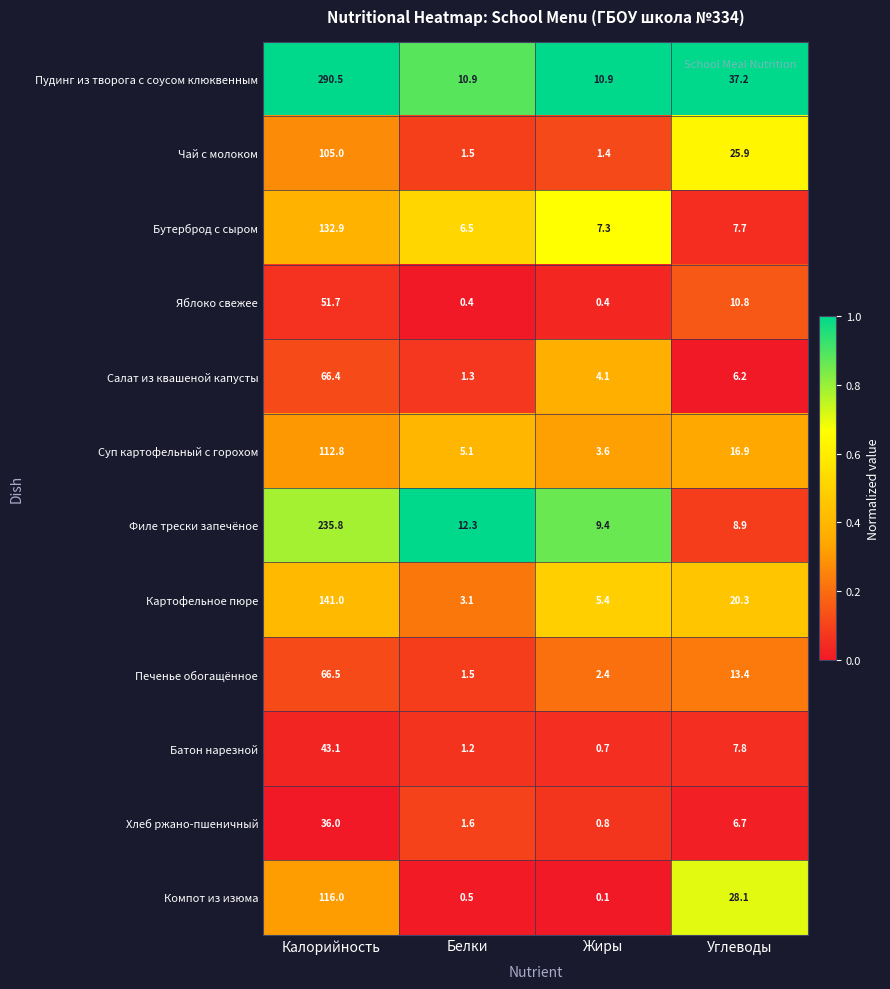

What is the greatest value displayed?

290.5